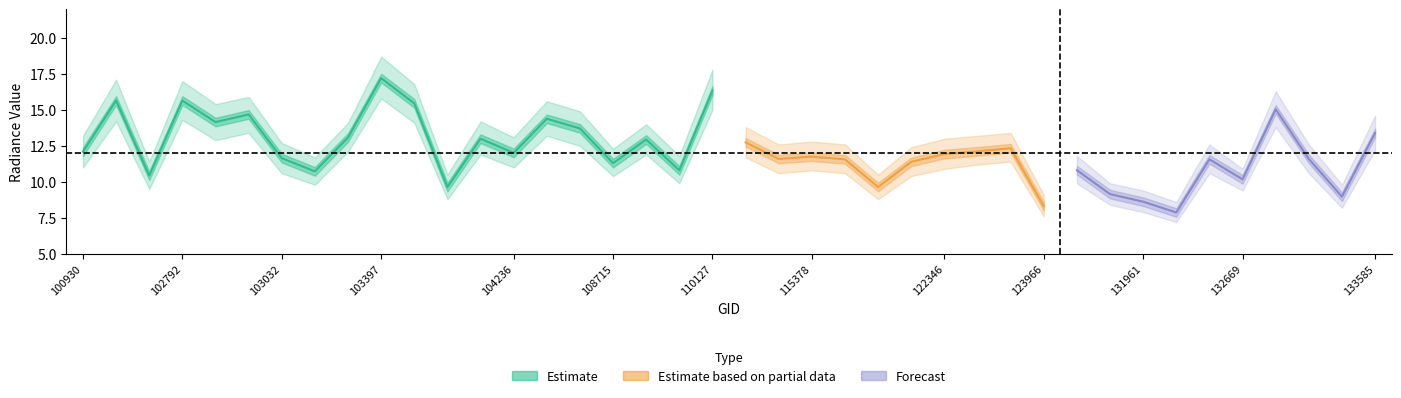

Does the chart have visible grid lines?

No